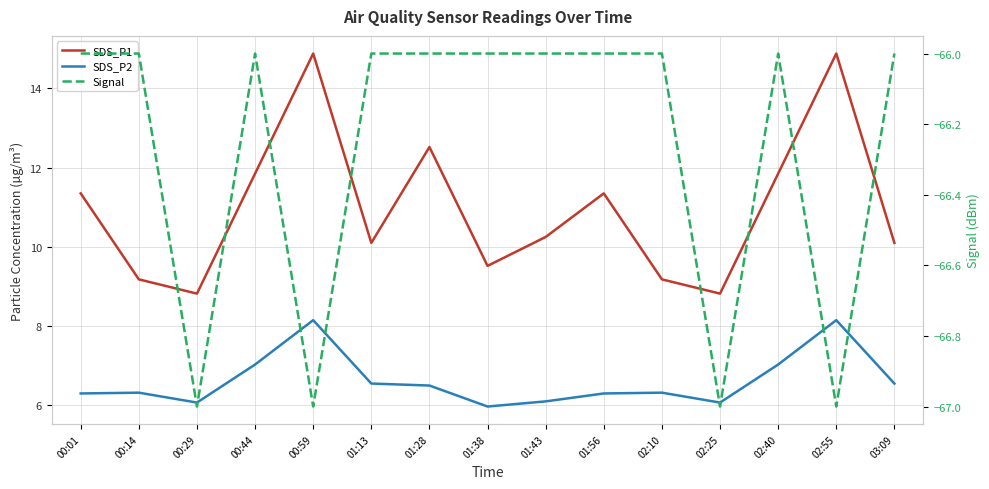

True or false: Signal and SDS_P2 intersect in this chart.

False